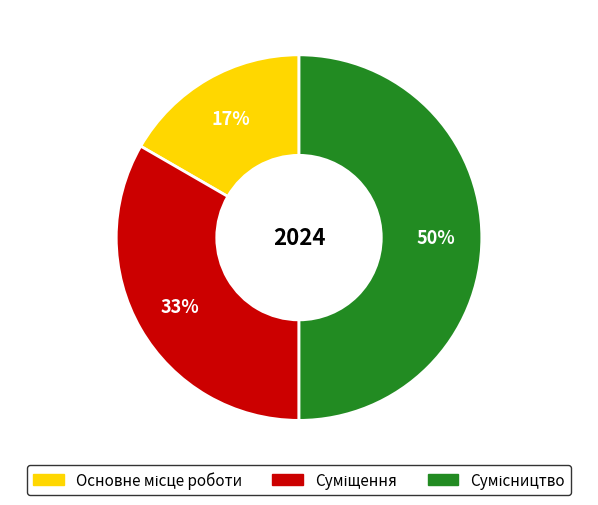

To the nearest percent, what is the difference between the largest and smallest slice percentages?

33%